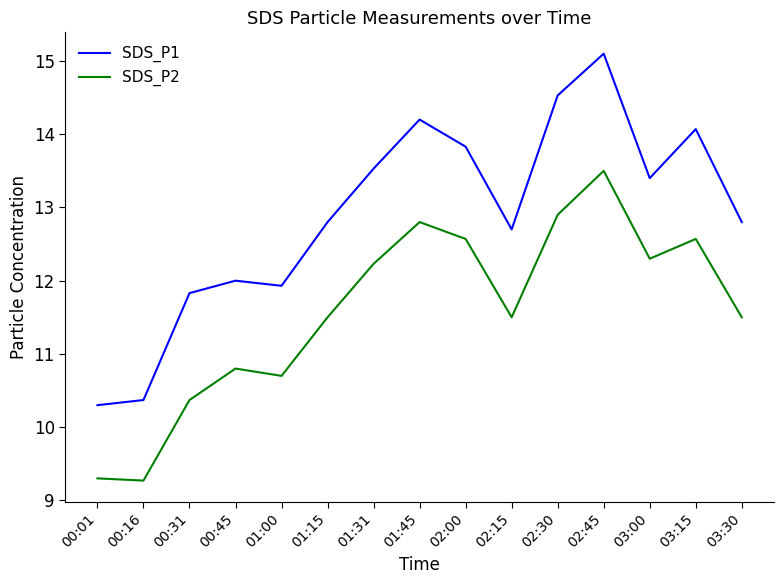

At 02:30, list the series in order from smallest to largest.

SDS_P2, SDS_P1